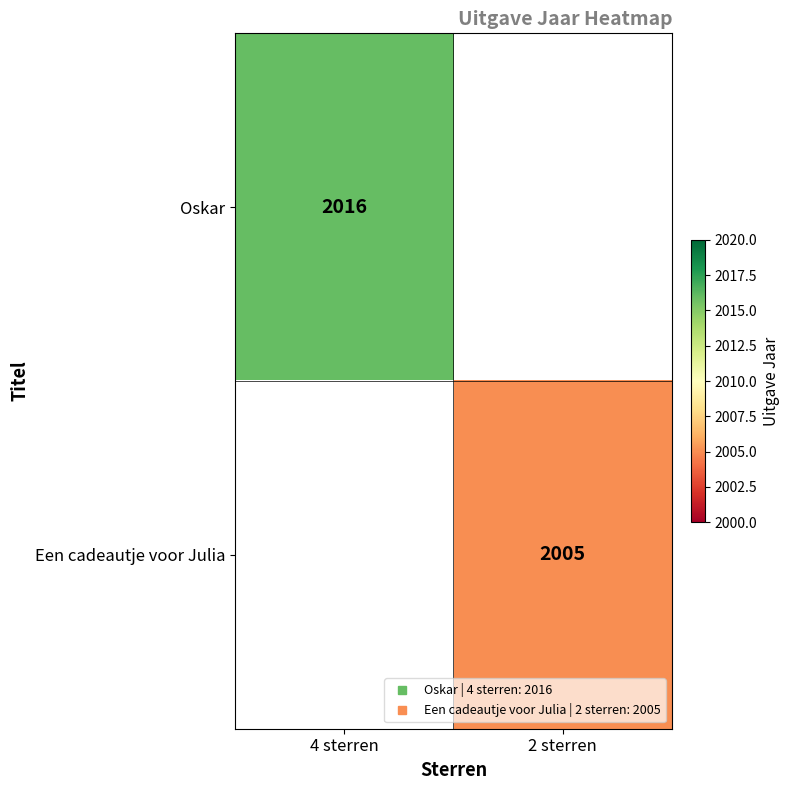

The value of Een cadeautje voor Julia at 2 sterren is 2739. True or false?

False